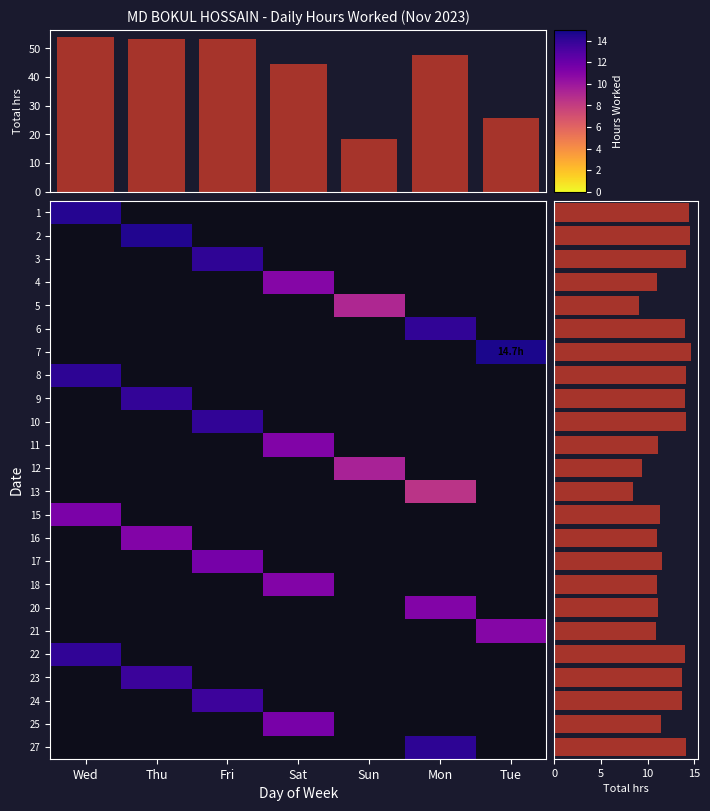

Which series has the largest total across all categories?

7